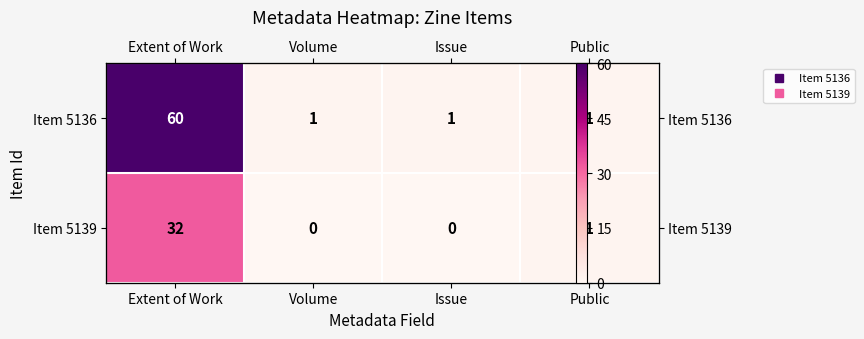

True or false: Item 5136 has a value of 1 at Volume.

True